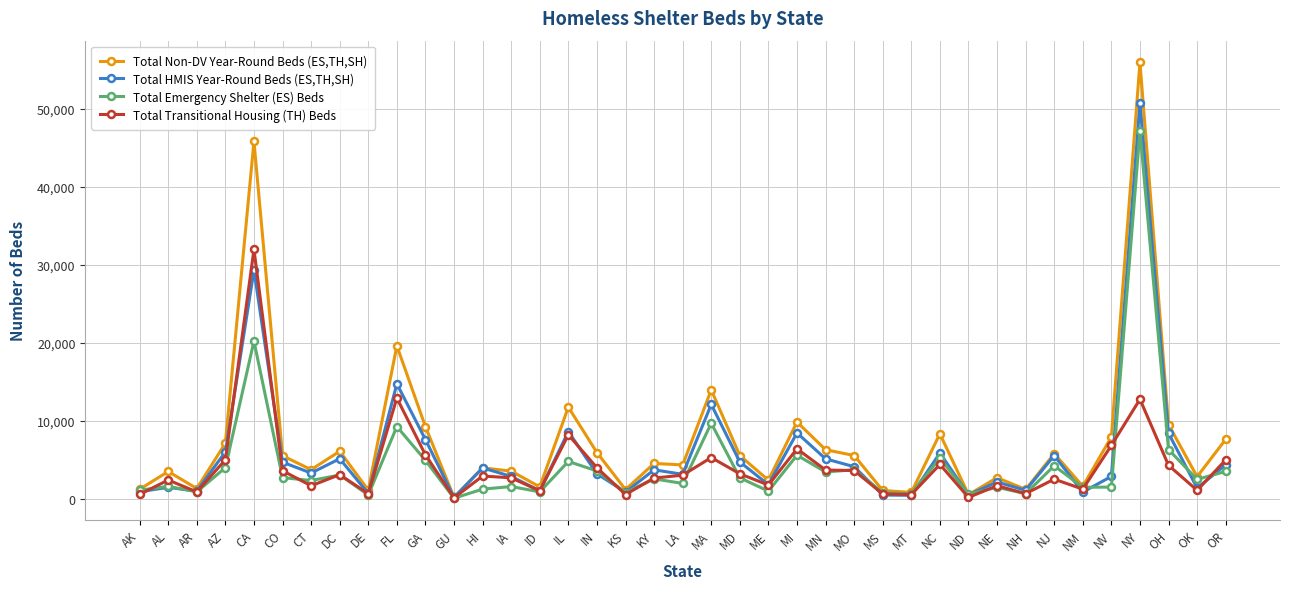

What is the value of the Total Non-DV Year-Round Beds (ES,TH,SH) point at the 35th from the left?

7932